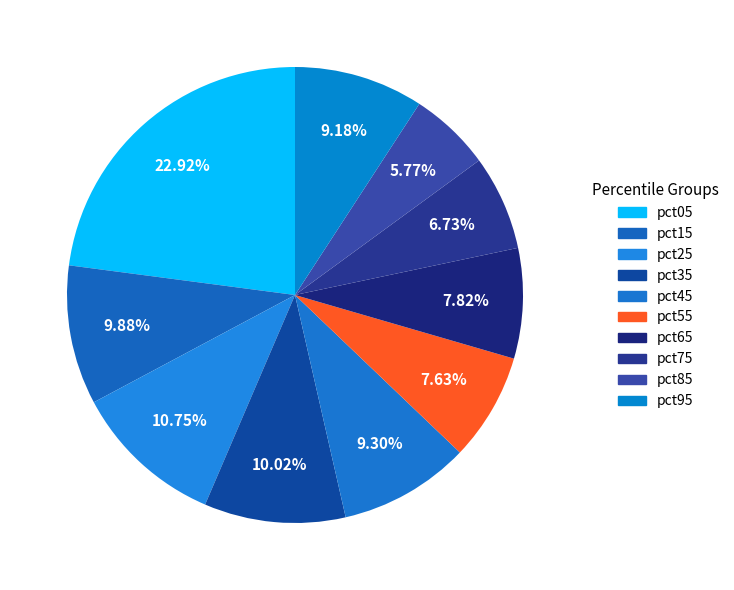

What percentage is the pct15 slice, to the nearest percent?

10%